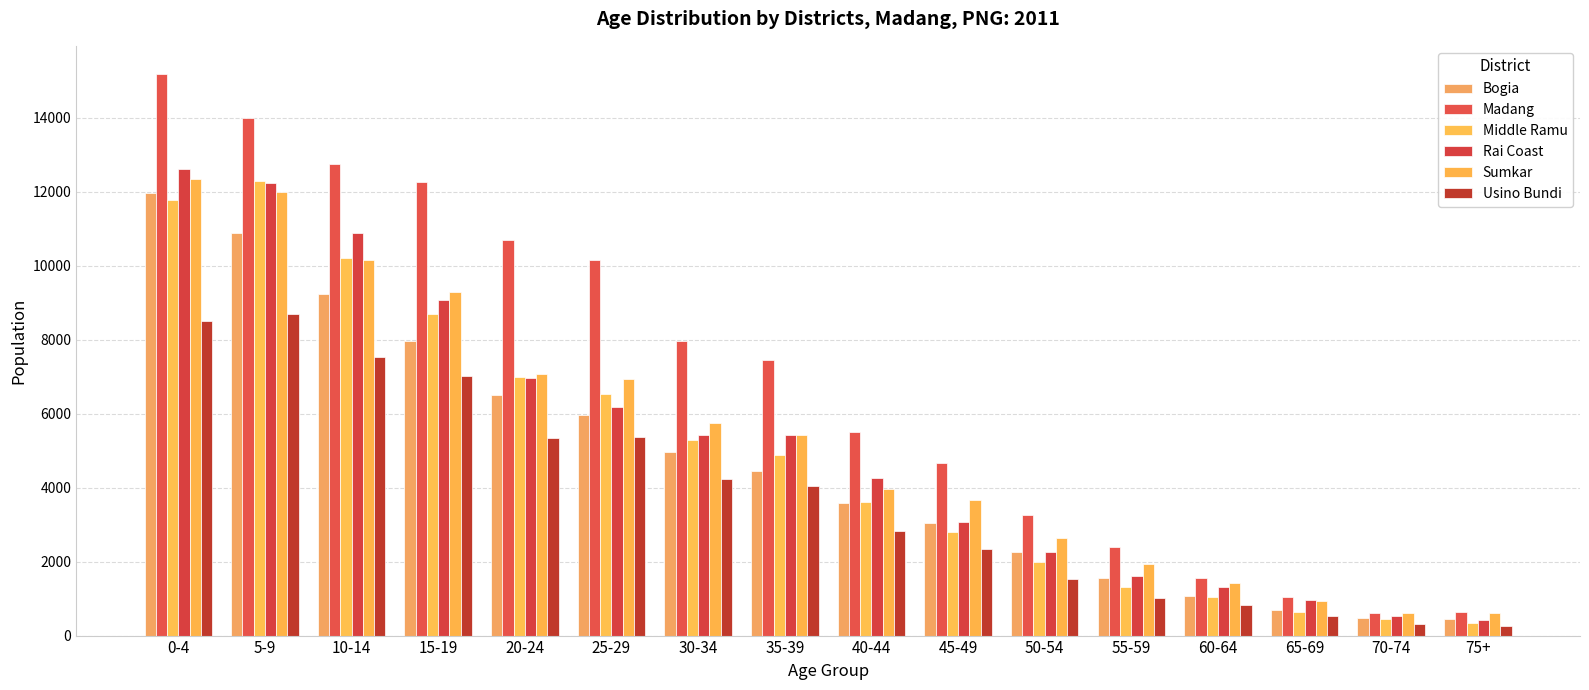

Which series has the largest total across all categories?

Madang